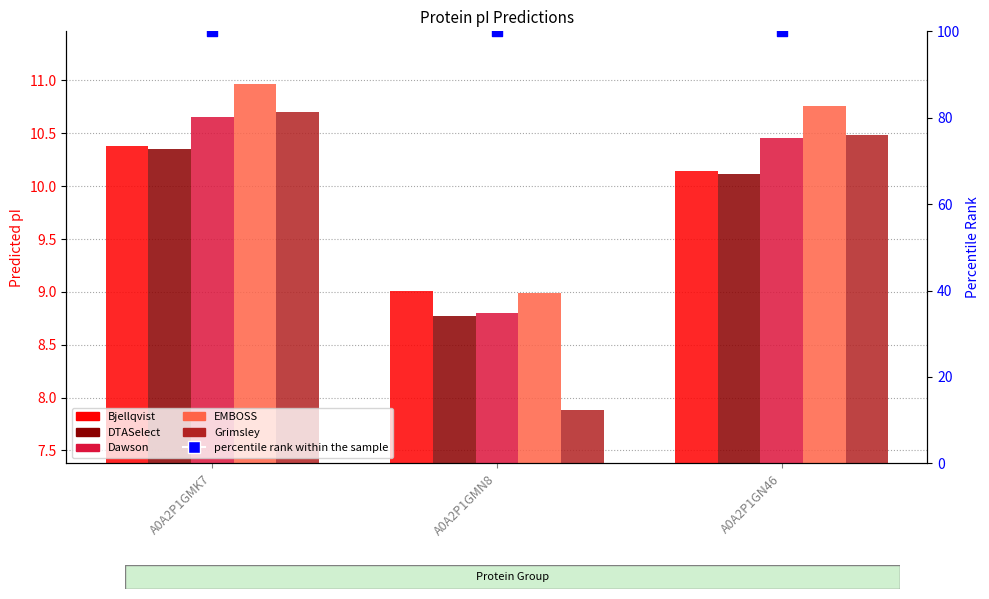

Which series has the widest spread of Y values?

Grimsley